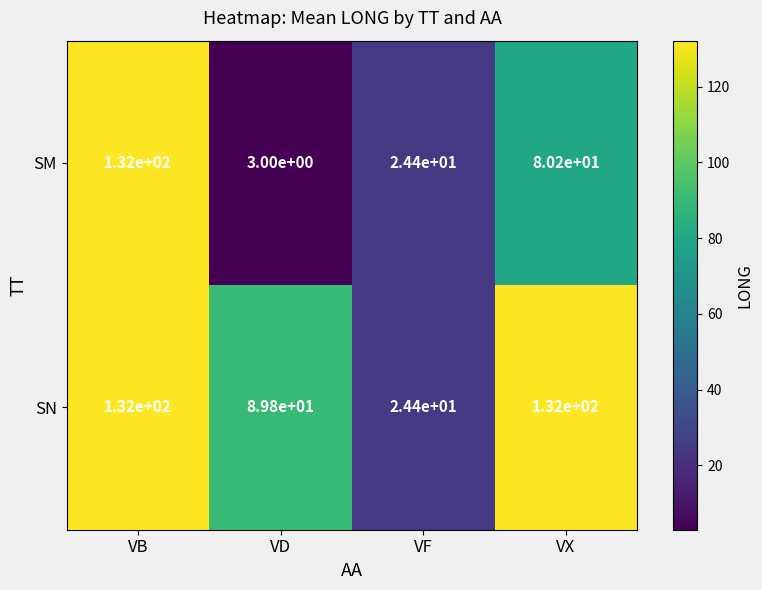

Reading left to right, extract all data points from this chart.

SM: 132.0	3.0	24.4	80.2
SN: 132.0	89.8	24.4	132.0